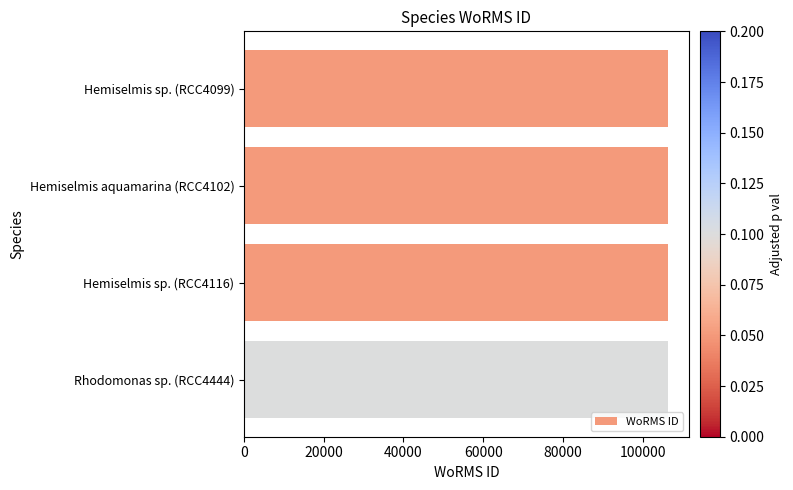

Is it true that the value at Hemiselmis sp. (RCC4116) is 106287?

True